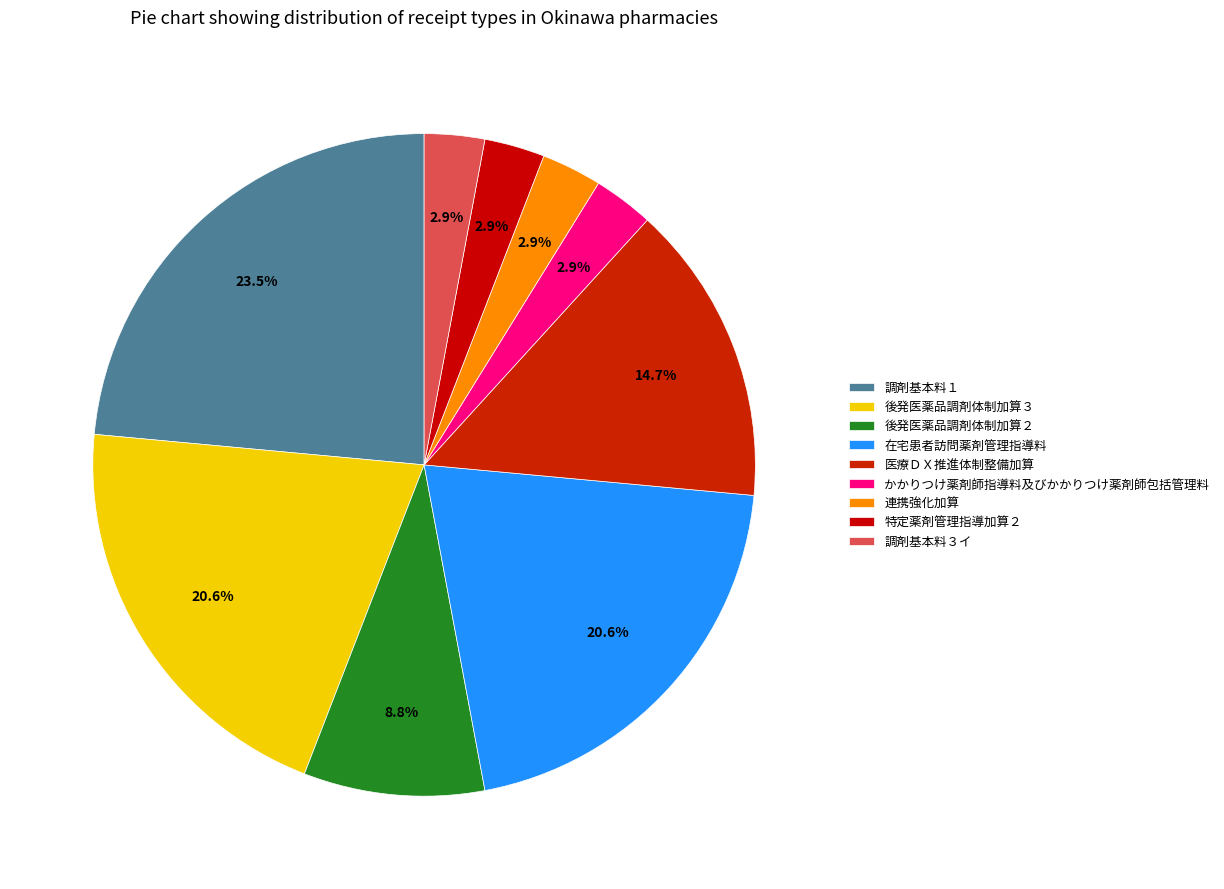

How many slices are in this pie chart?

9